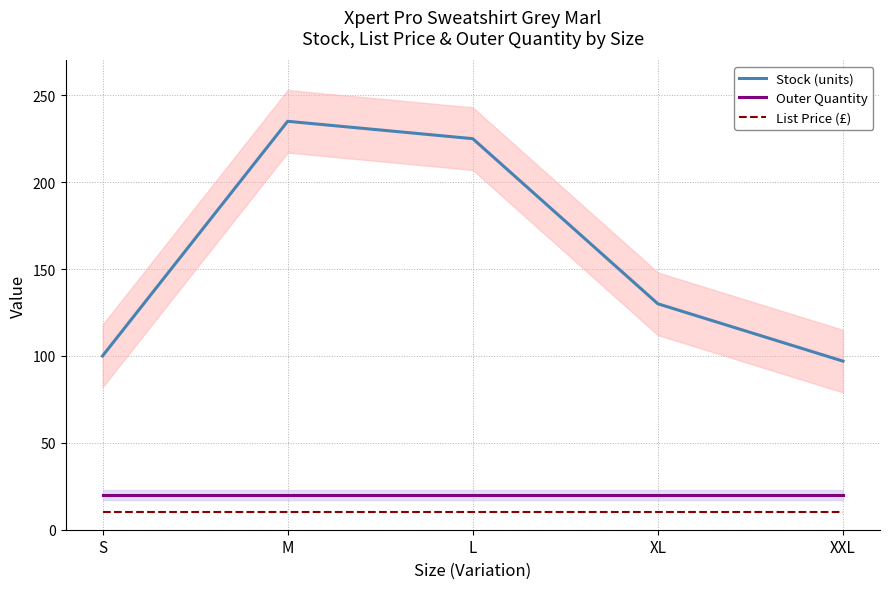

What is the label of the 3rd point from the left?

L